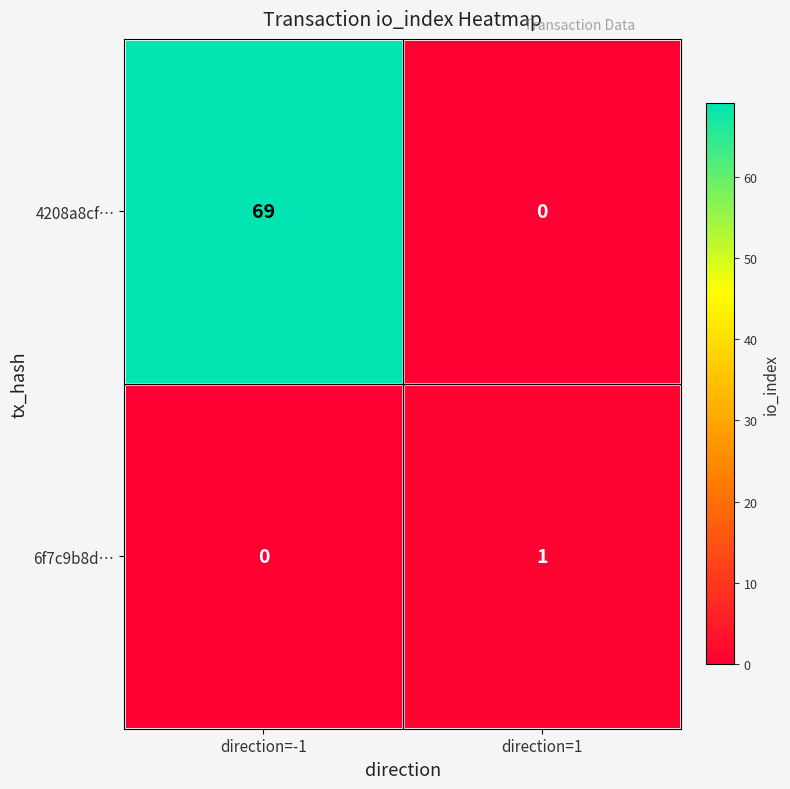

The value of 4208a8cf… at direction=1 is 0. True or false?

True